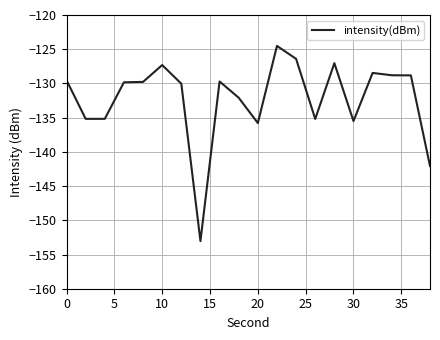

What is the difference between the maximum and minimum values?

28.5